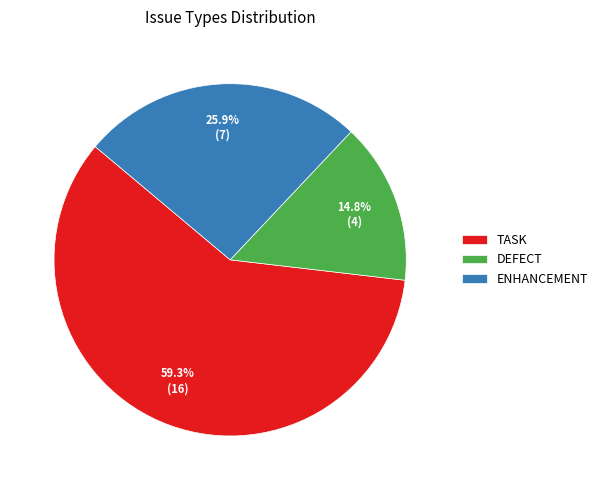

What is the ratio of the value at TASK to the value at ENHANCEMENT?

2.3